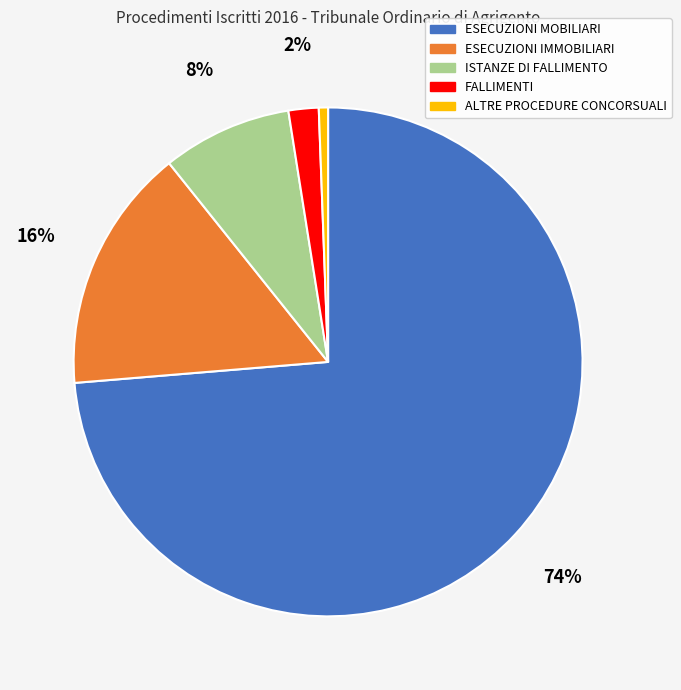

Does any single category account for the majority?

Yes